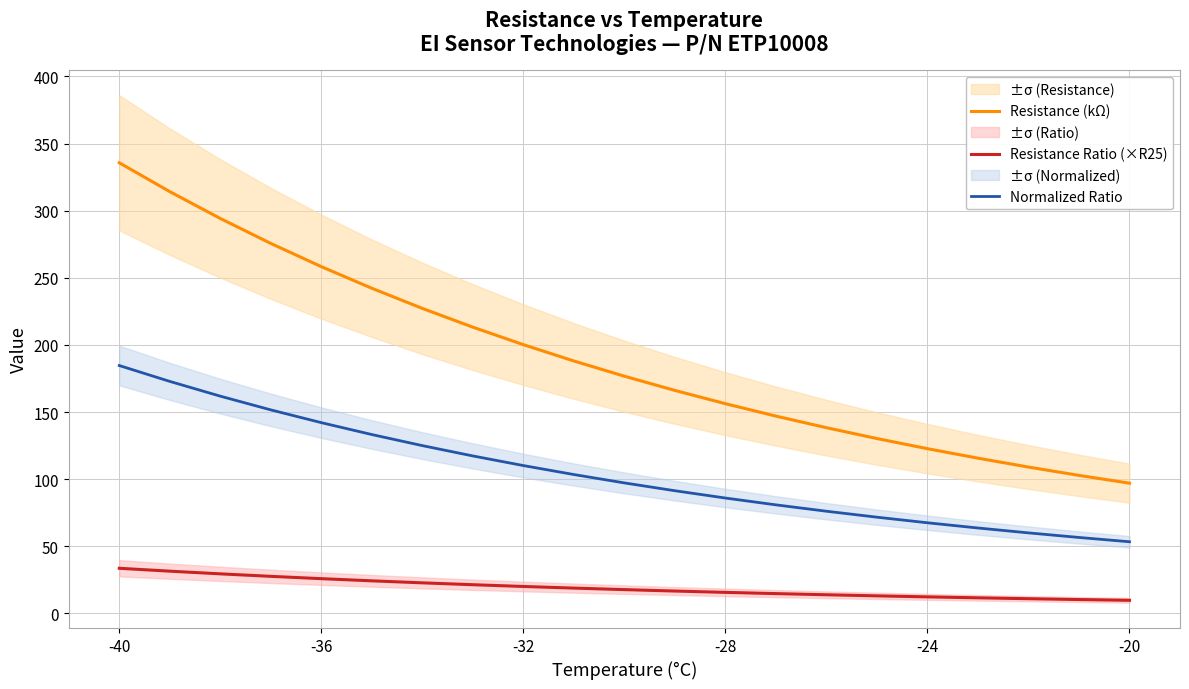

What is the smallest value displayed?

9.7